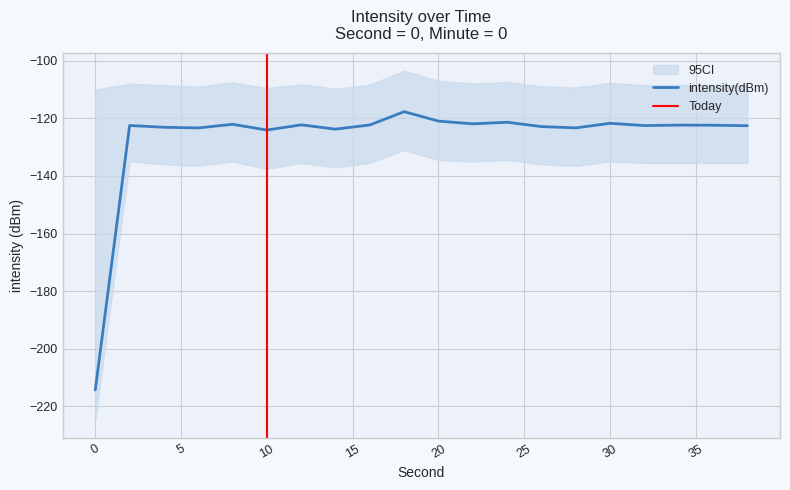

Which category has the highest value across all series?

18